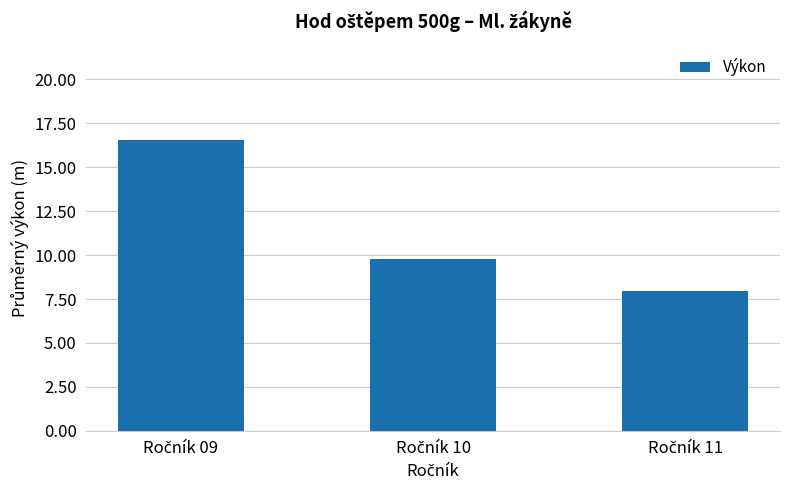

What is the greatest value displayed?

16.5